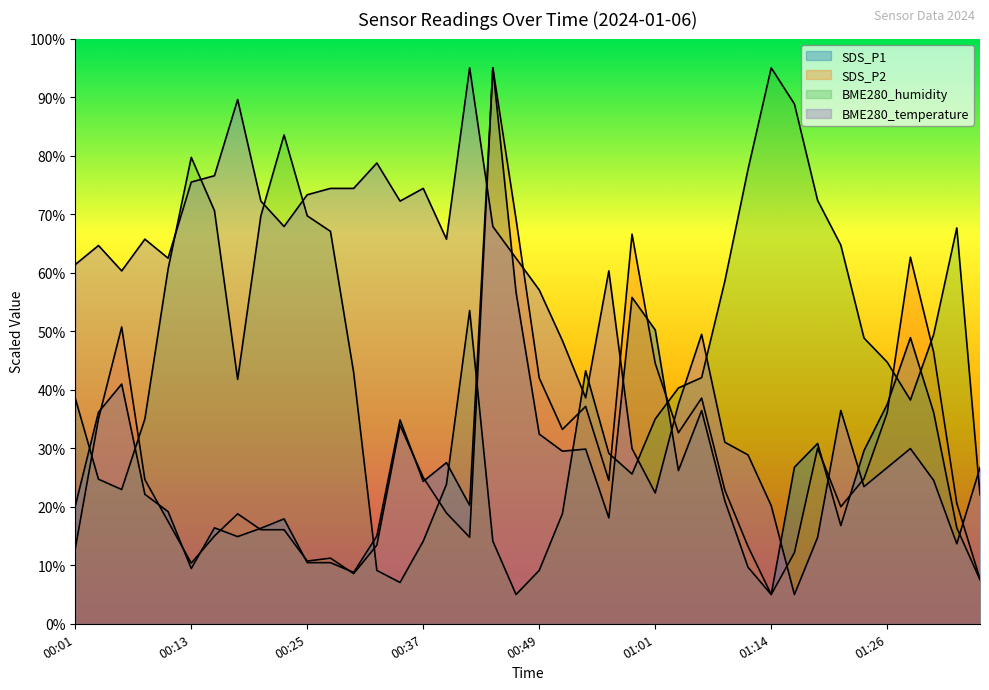

Between 00:15 and 01:16, which is larger?

01:16